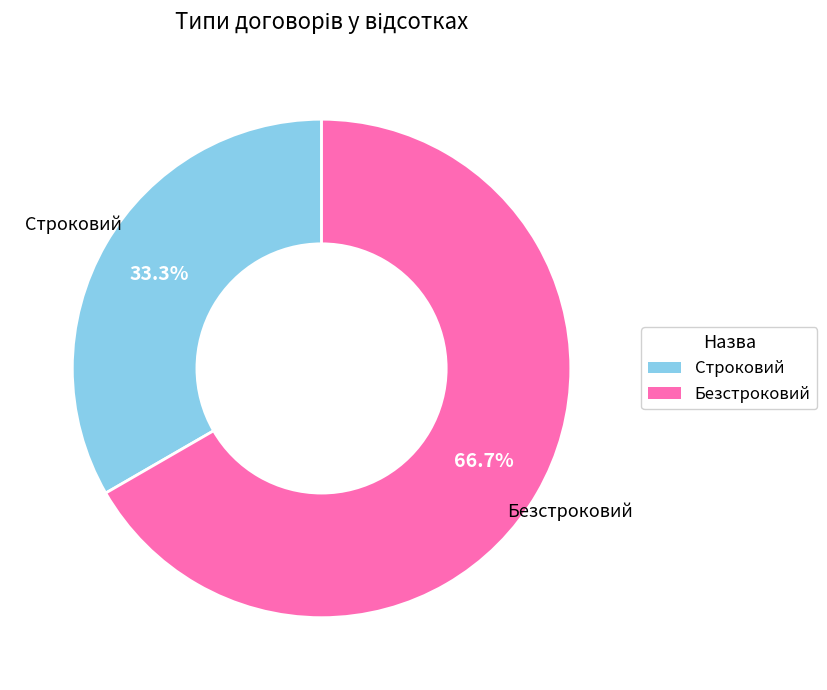

True or false: Безстроковий accounts for 67% of the total.

True